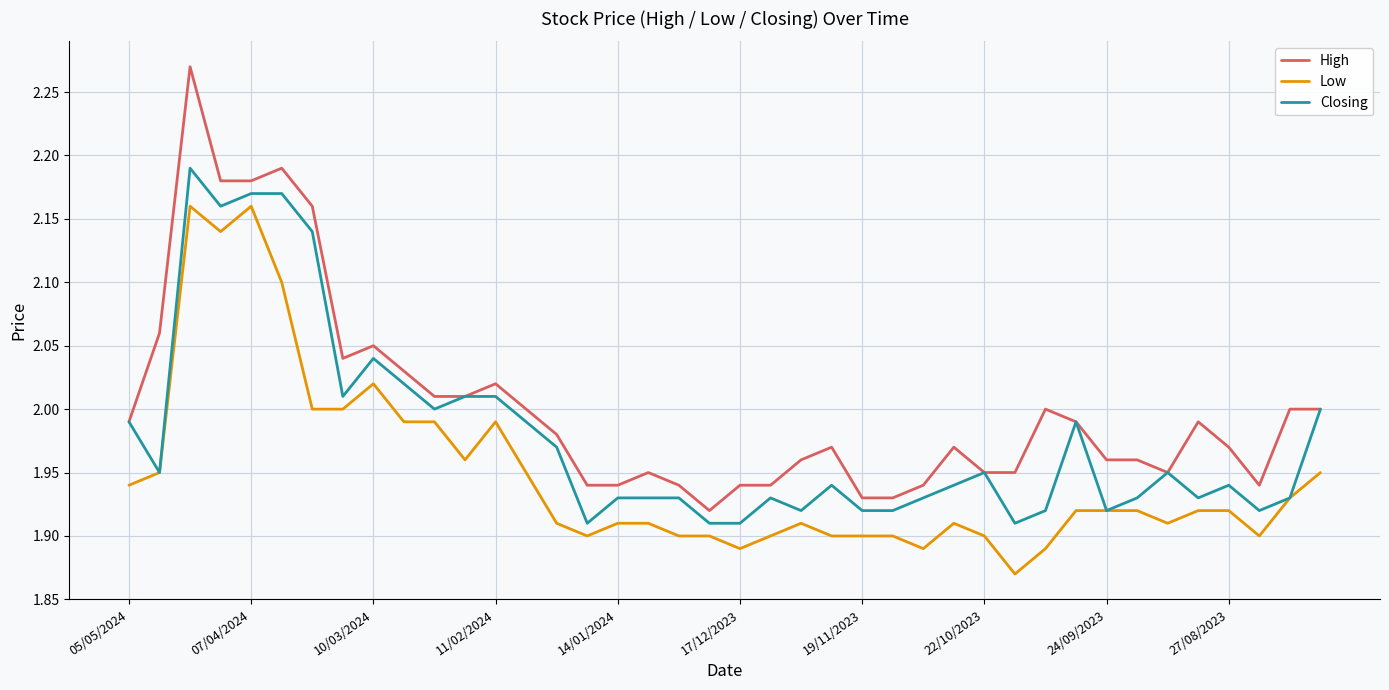

True or false: High and Low intersect in this chart.

False